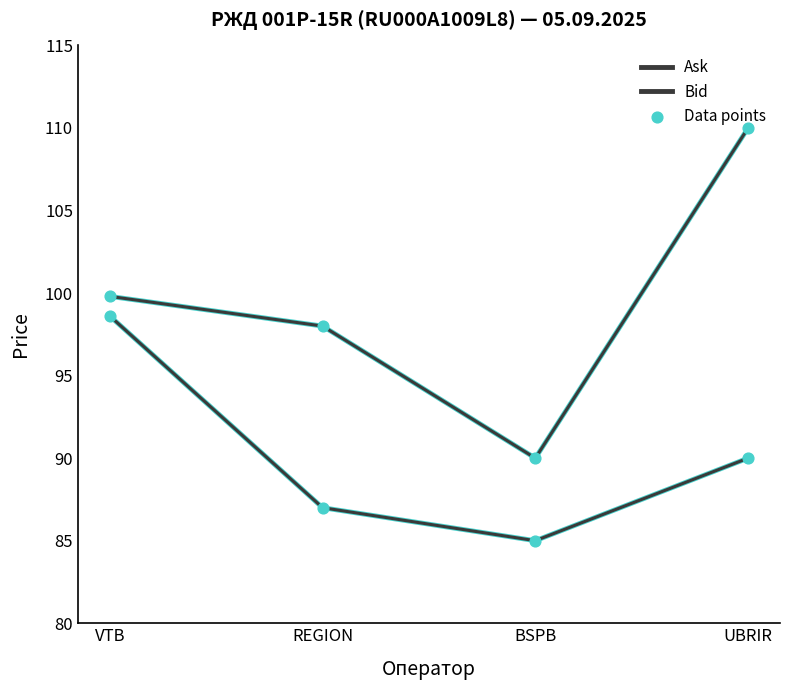

At how many categories does at least one series exceed 97?

3